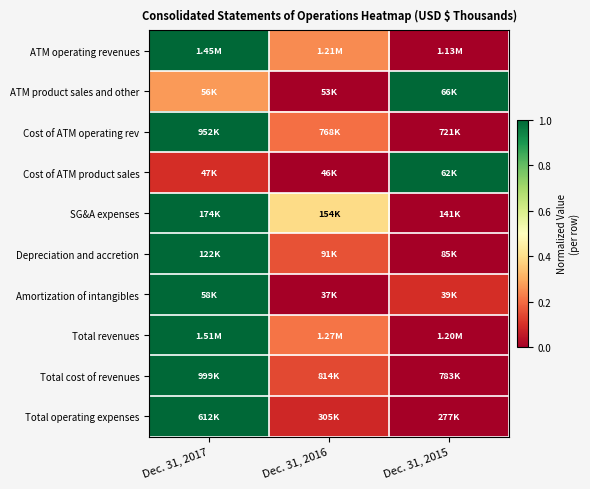

At which category is the sum across all series the highest?

Dec. 31, 2017